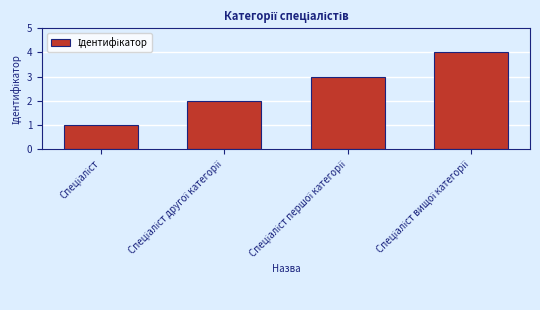

Reading left to right, list all the values displayed in this chart.

1	2	3	4